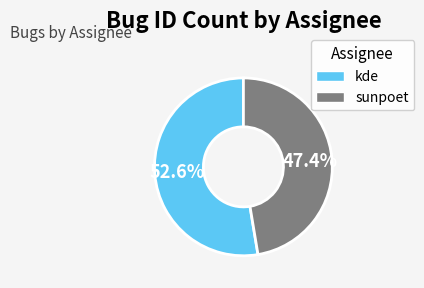

To the nearest percent, what percentage of the pie is sunpoet?

47%